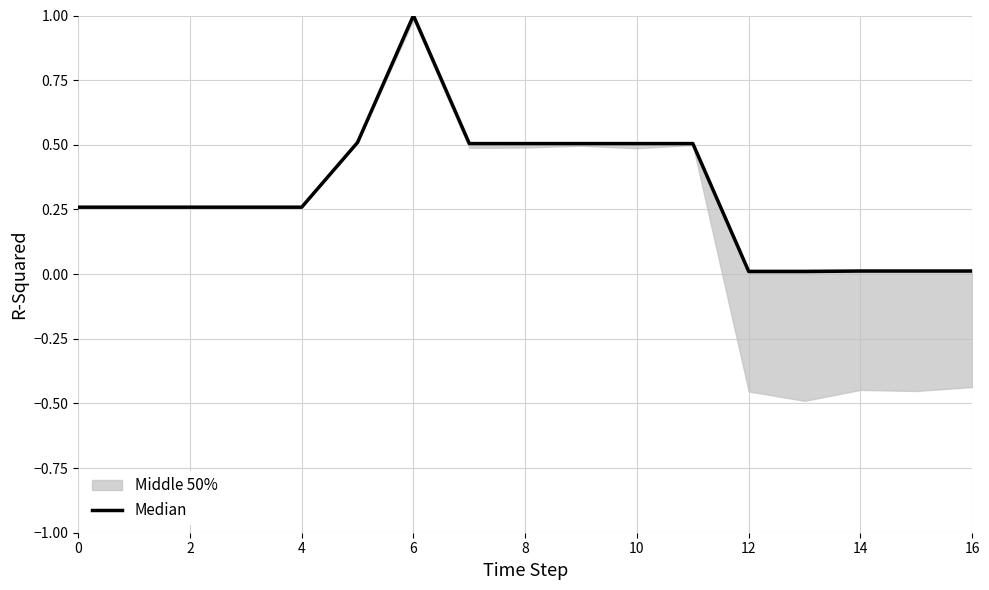

Which category has the lowest value across all series?

12